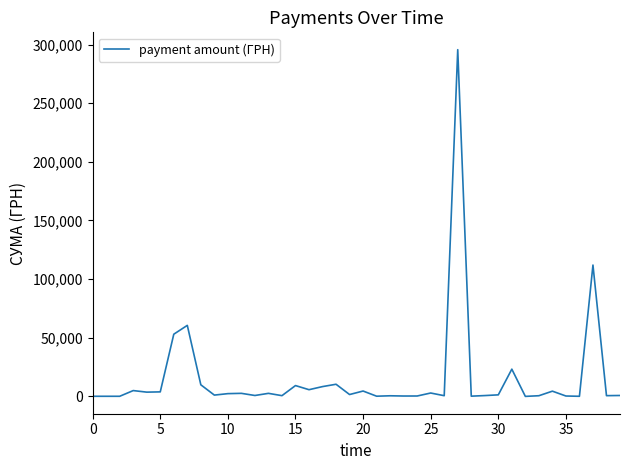

What is the average value?

15774.4